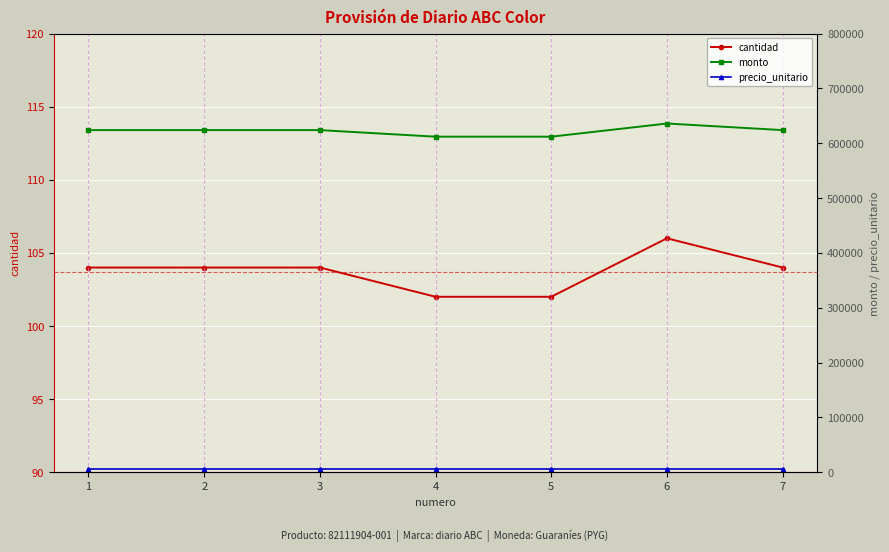

True or false: cantidad has more than 2 interior local peaks.

False